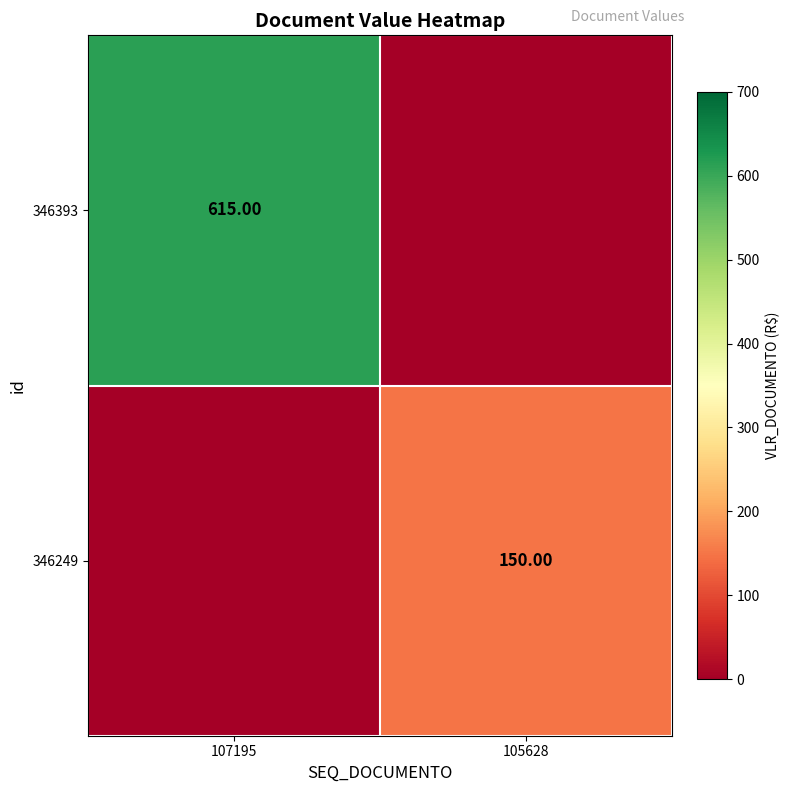

At how many categories does at least one series exceed 343?

1